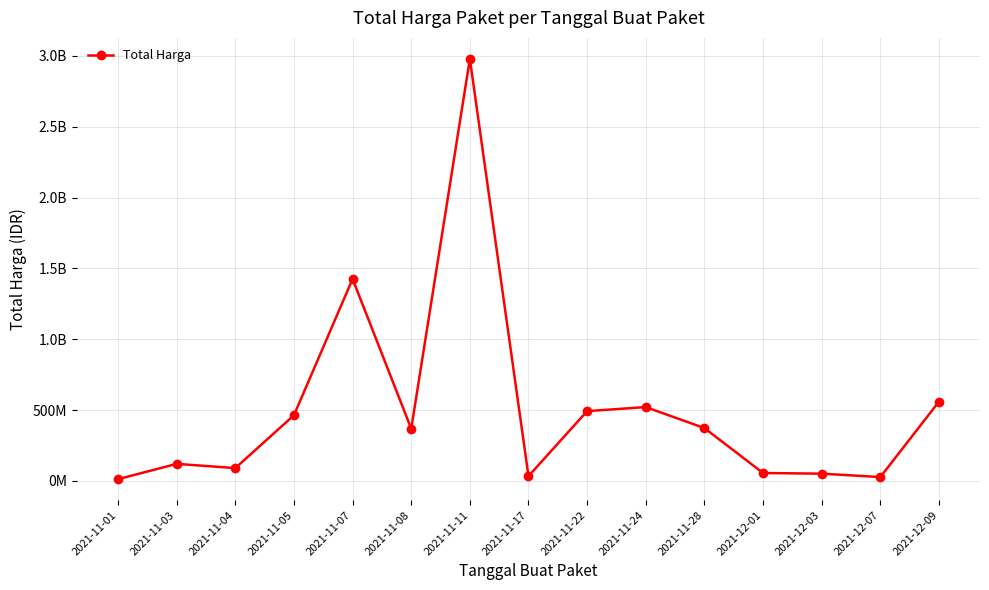

Is this an area chart (filled region under the line)?

No